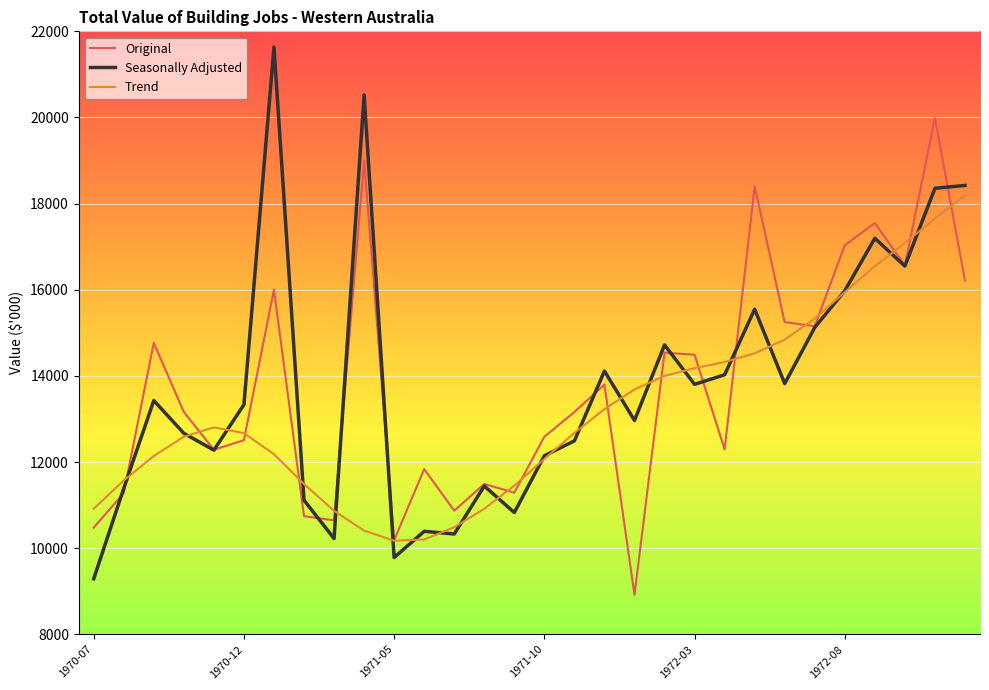

Which series has the largest range (max minus min)?

Seasonally Adjusted